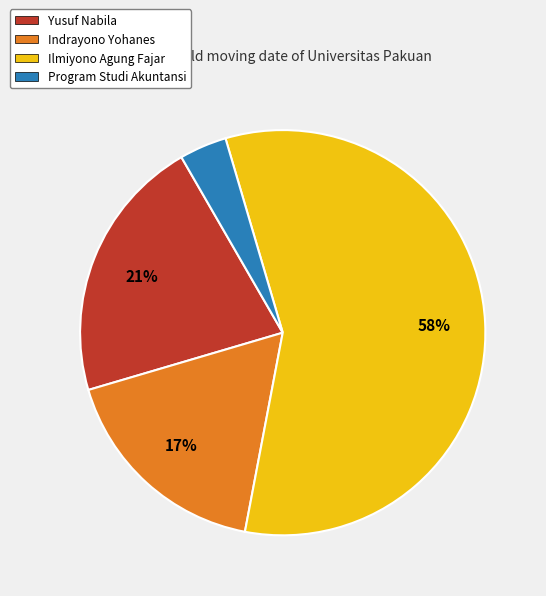

Is the sum of Program Studi Akuntansi and Indrayono Yohanes greater than half?

No